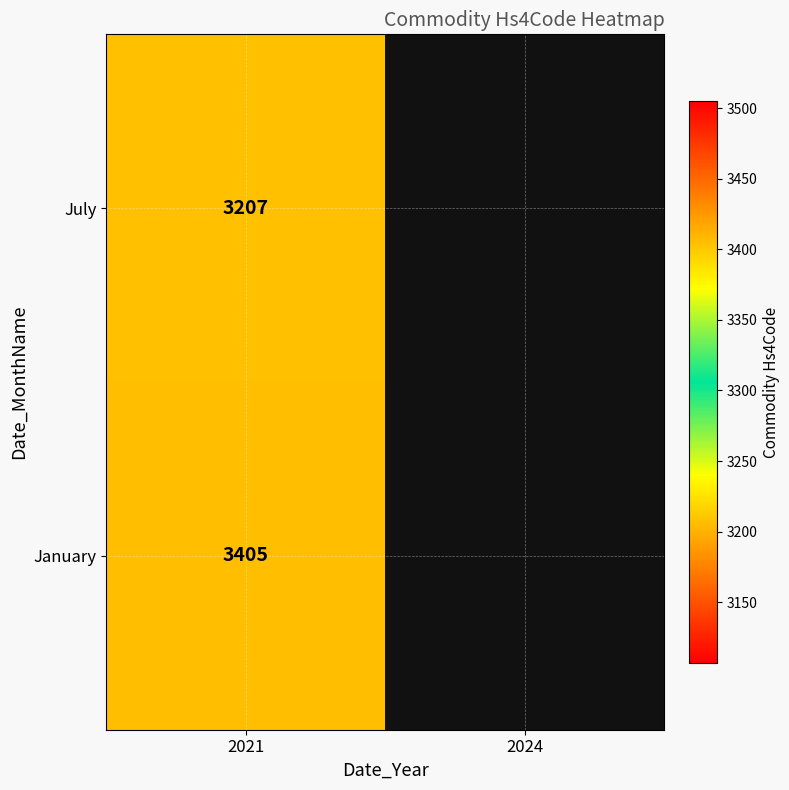

Which label corresponds to the largest value in the chart?

2021